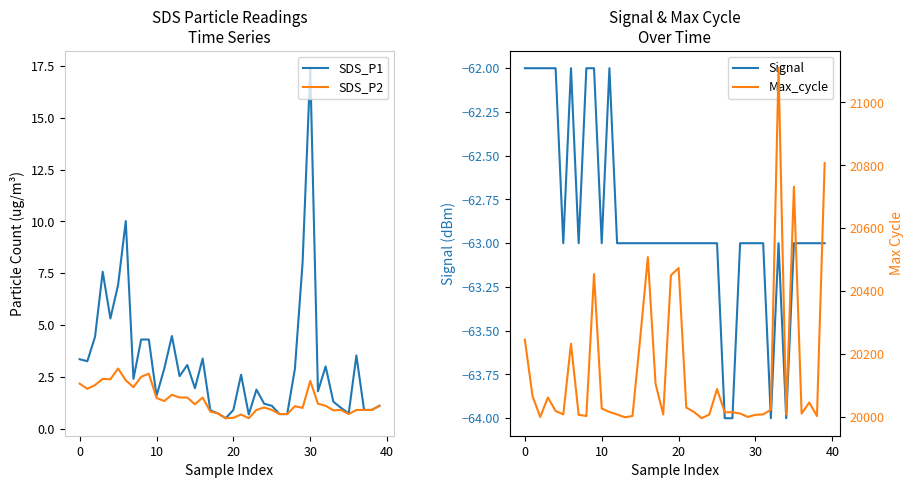

Is it true that Signal equals -62 at 0?

True